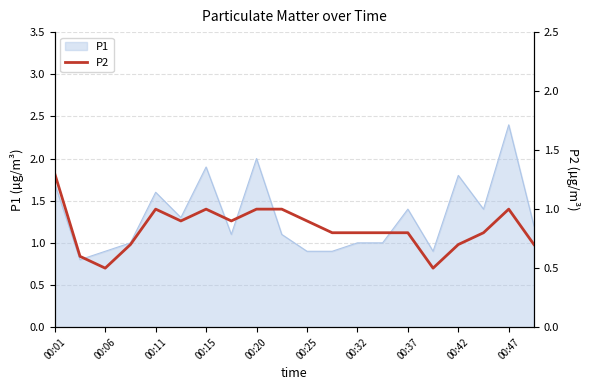

What is the maximum value for P1?

2.4